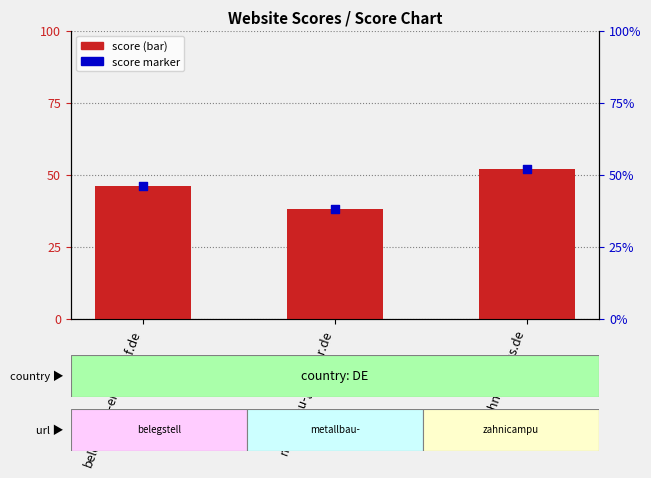

Between zahnicampus.de and metallbau-gaertner.de, which is larger?

zahnicampus.de